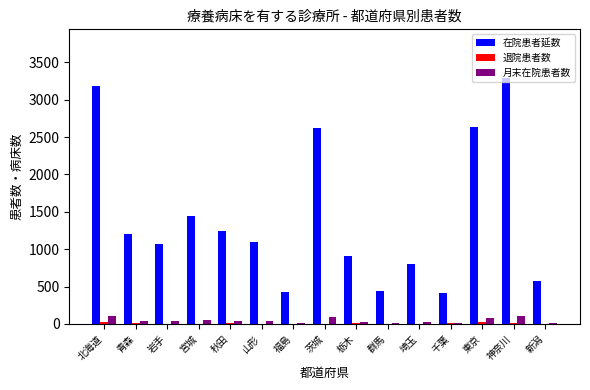

At which category does the chart reach its peak across all series?

神奈川